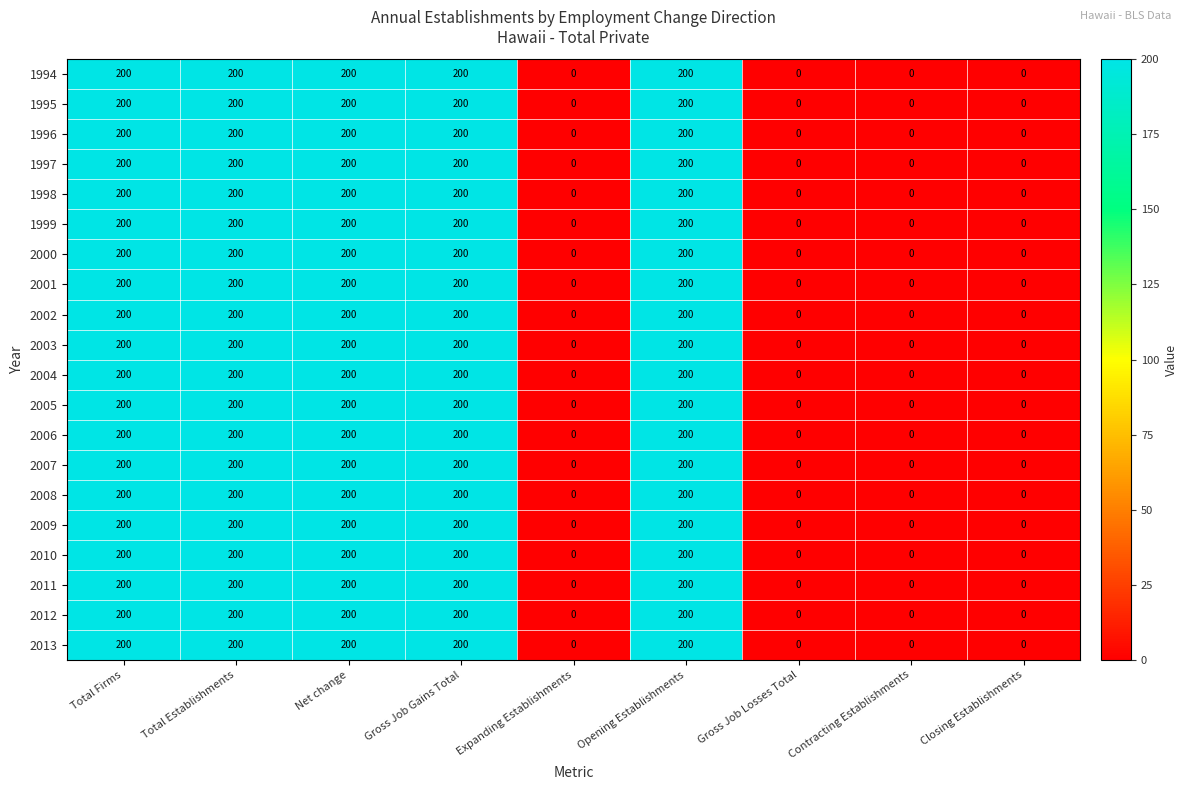

How many 2007 values are between 0 and 200?

9